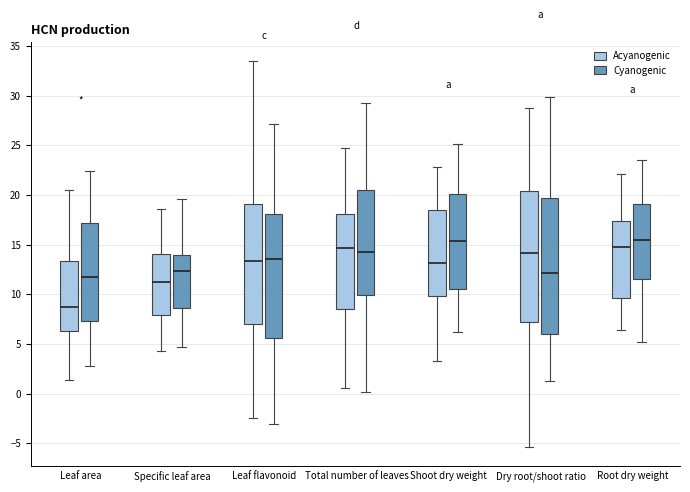

Reading left to right, read every box against the y-axis: the position of its median line, the range the box covers, and the ends of its whiskers. The values are not printed on the chart, so give them approximately, as read against the axis.

Leaf area (Acyanogenic): median 9.0, box 6.5 to 13.5, whiskers 1.5 to 20.5
Leaf area (Cyanogenic): median 12.0, box 7.5 to 17.0, whiskers 2.5 to 22.5
Specific leaf area (Acyanogenic): median 11.5, box 8.0 to 14.0, whiskers 4.5 to 18.5
Specific leaf area (Cyanogenic): median 12.5, box 8.5 to 14.0, whiskers 4.5 to 19.5
Leaf flavonoid (Acyanogenic): median 13.5, box 7.0 to 19.0, whiskers -2.5 to 33.5
Leaf flavonoid (Cyanogenic): median 13.5, box 5.5 to 18.0, whiskers -3.0 to 27.0
Total number of leaves (Acyanogenic): median 14.5, box 8.5 to 18.0, whiskers 0.5 to 24.5
Total number of leaves (Cyanogenic): median 14.0, box 10.0 to 20.5, whiskers 0.0 to 29.5
Shoot dry weight (Acyanogenic): median 13.0, box 10.0 to 18.5, whiskers 3.5 to 23.0
Shoot dry weight (Cyanogenic): median 15.5, box 10.5 to 20.0, whiskers 6.0 to 25.0
Dry root/shoot ratio (Acyanogenic): median 14.0, box 7.0 to 20.5, whiskers -5.5 to 28.5
Dry root/shoot ratio (Cyanogenic): median 12.0, box 6.0 to 19.5, whiskers 1.5 to 30.0
Root dry weight (Acyanogenic): median 15.0, box 9.5 to 17.5, whiskers 6.5 to 22.0
Root dry weight (Cyanogenic): median 15.5, box 11.5 to 19.0, whiskers 5.0 to 23.5